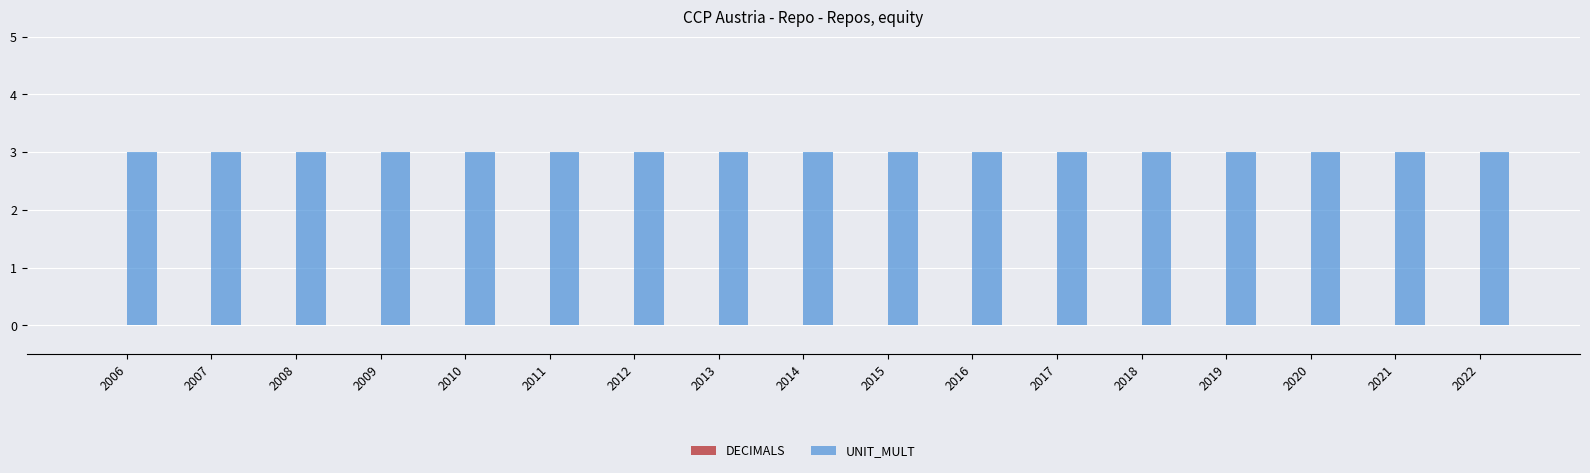

Reading left to right, what are all the values shown in this chart?

DECIMALS: 2006=0	2007=0	2008=0	2009=0	2010=0	2011=0	2012=0	2013=0	2014=0	2015=0	2016=0	2017=0	2018=0	2019=0	2020=0	2021=0	2022=0
UNIT_MULT: 2006=3	2007=3	2008=3	2009=3	2010=3	2011=3	2012=3	2013=3	2014=3	2015=3	2016=3	2017=3	2018=3	2019=3	2020=3	2021=3	2022=3